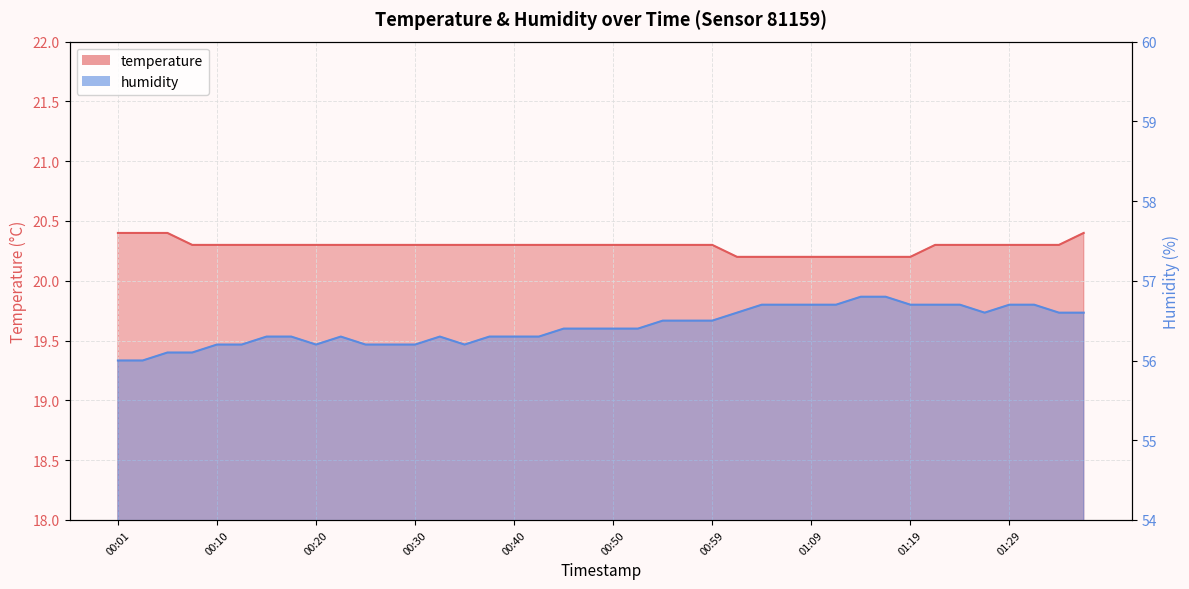

Is it true that humidity equals 56.7 at 01:29?

True